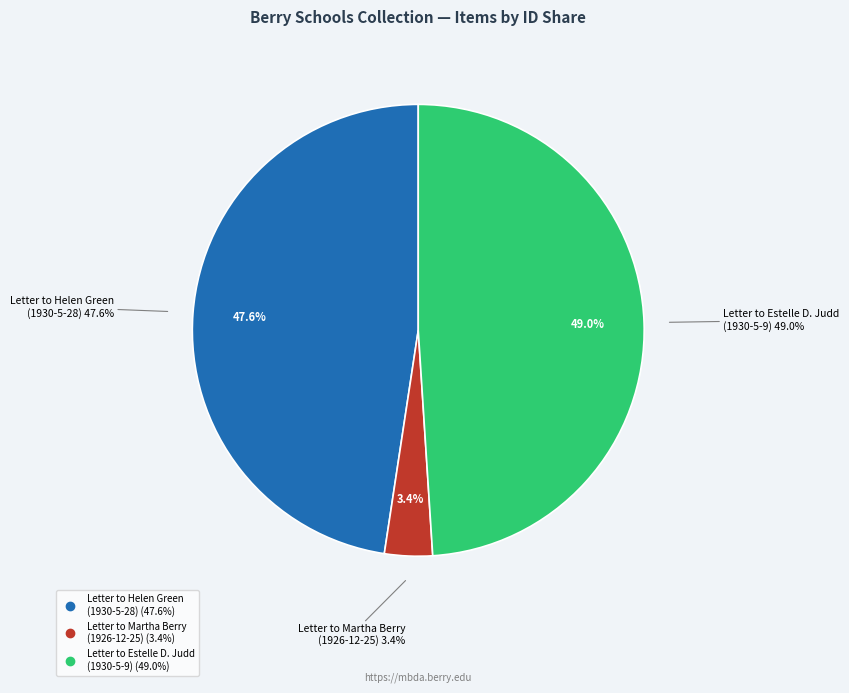

True or false: Letter to Estelle D. Judd from Martha Berry (1930-5-9) accounts for 57% of the total.

False